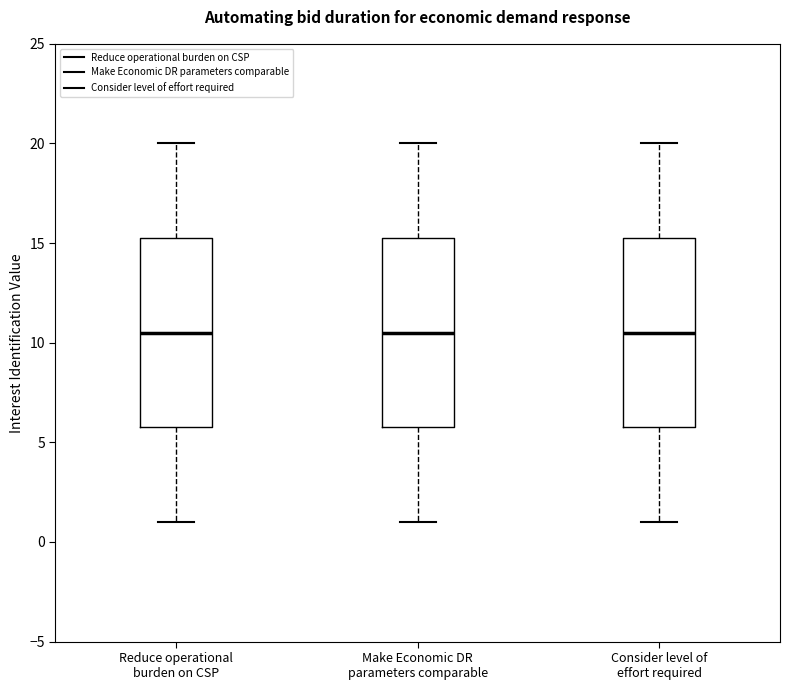

Reading left to right, transcribe this box plot: for each box, give where its median line is, the range the box spans, and where its two whiskers end, as read against the y-axis. The values are not printed on the chart, so give them approximately, as read against the axis.

Reduce operational burden on CSP: median 10.5, box 6.0 to 15.5, whiskers 1.0 to 20.0
Make Economic DR parameters comparable: median 10.5, box 6.0 to 15.5, whiskers 1.0 to 20.0
Consider level of effort required: median 10.5, box 6.0 to 15.5, whiskers 1.0 to 20.0